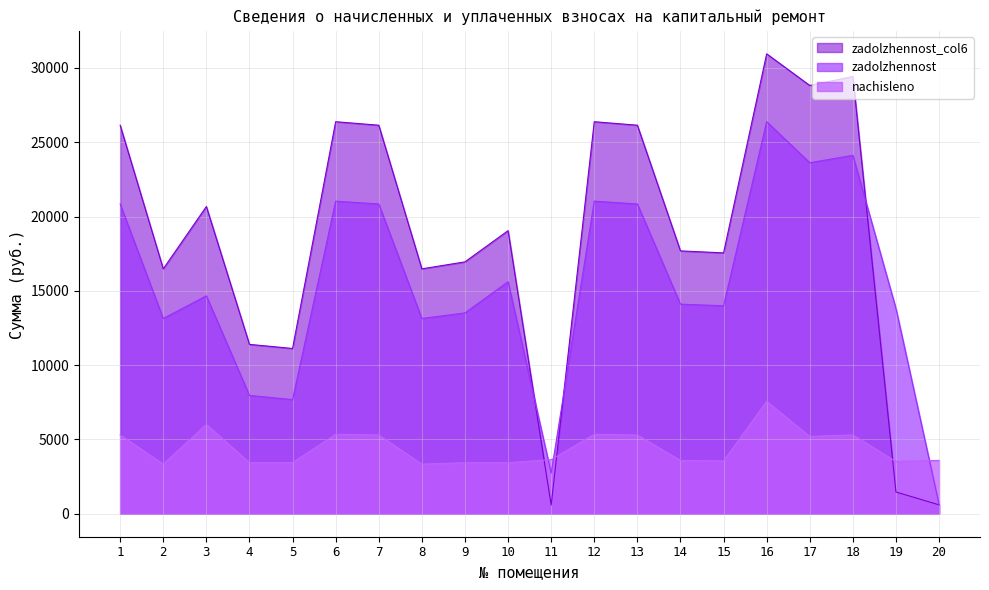

Is it true that zadolzhennost_col6 equals 29427.8 at 18?

True